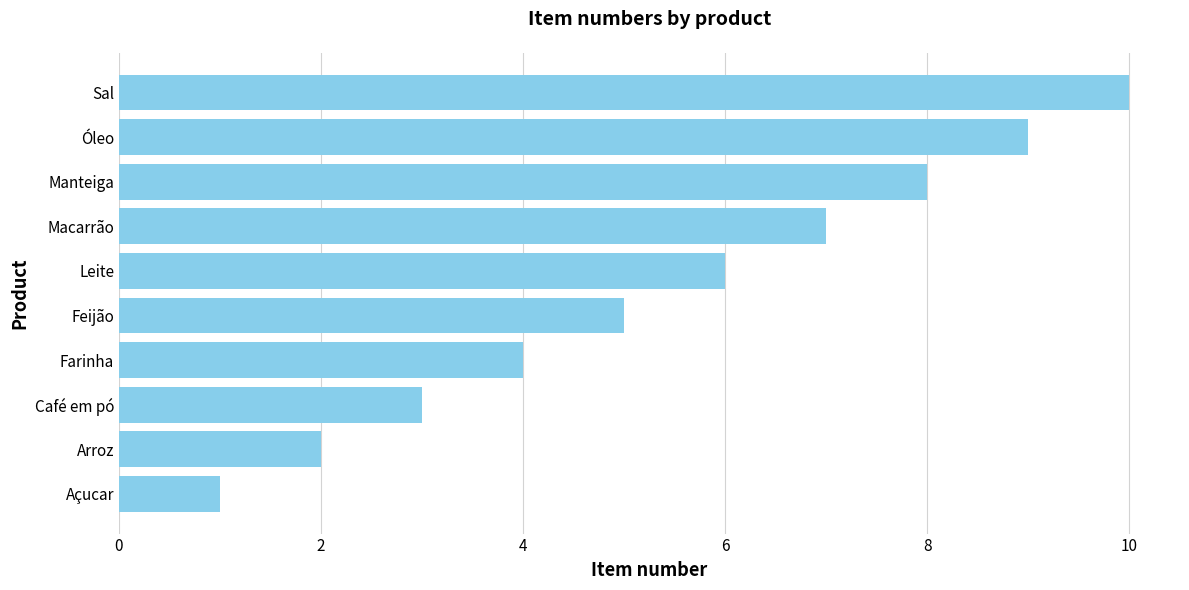

Where is the data nearest to the value 5?

Feijão